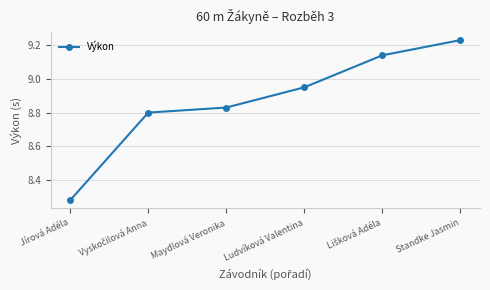

What is the ratio of the value at Ludvíková Valentina to the value at Maydlová Veronika?

1.0